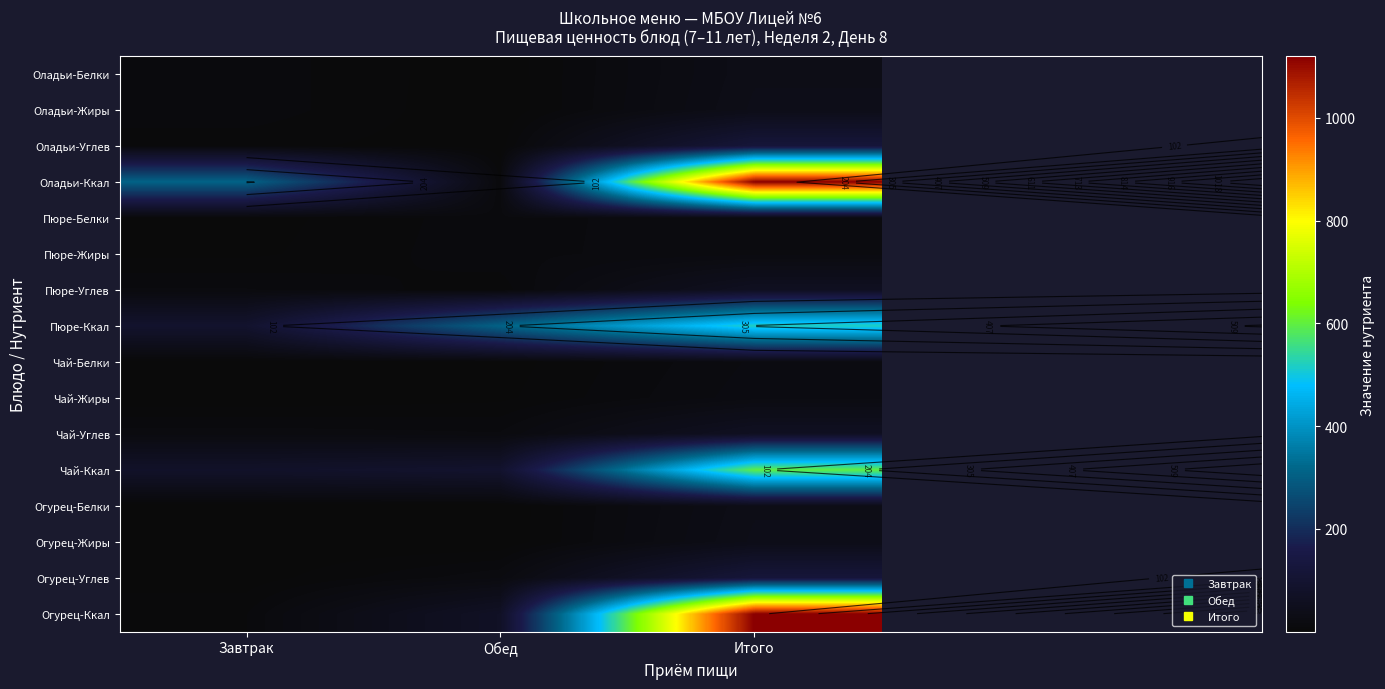

What is the sum of all Чай-Ккал values?

770.9